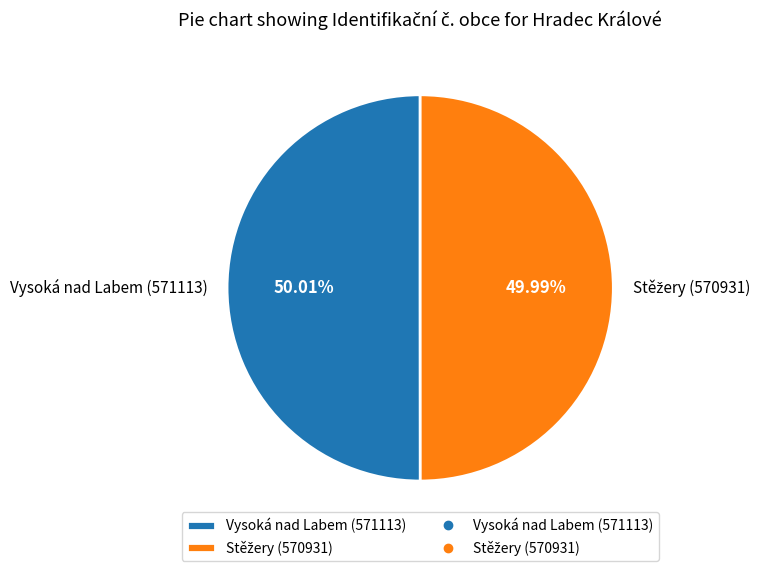

Is there a majority slice in this chart?

Yes